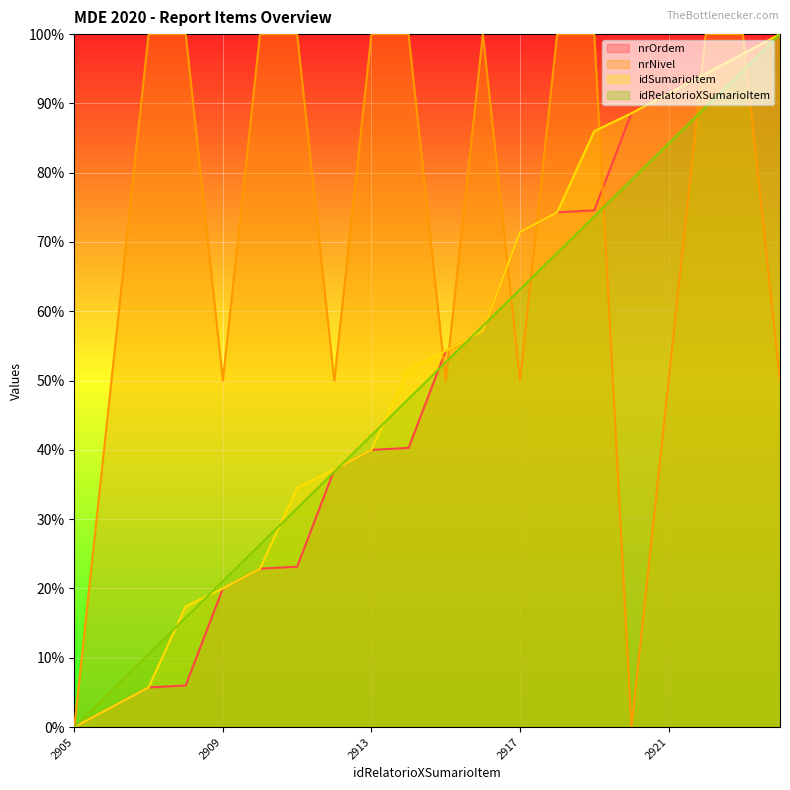

At which label does nrOrdem first exceed 54?

2915